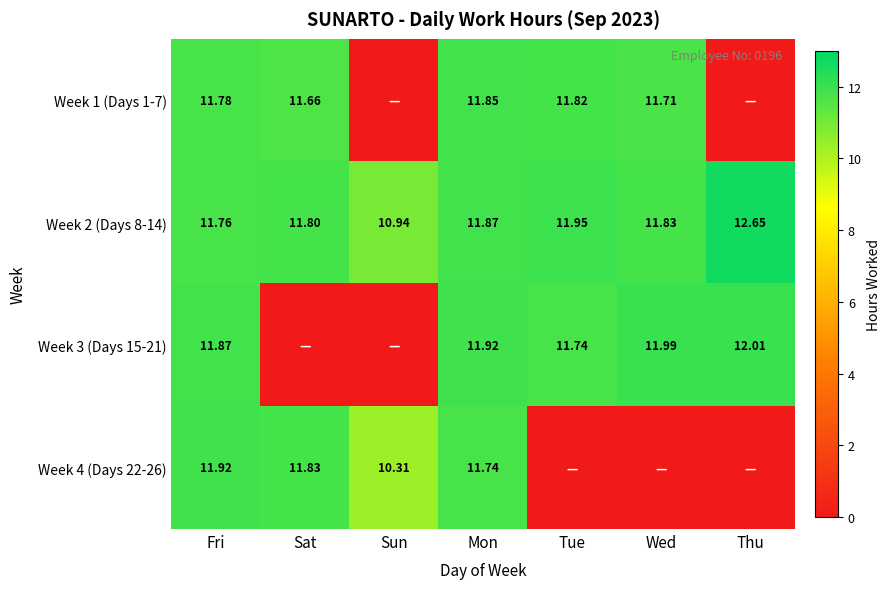

What is the approximate value of Week 2 (Days 8-14) at Wed?

11.8